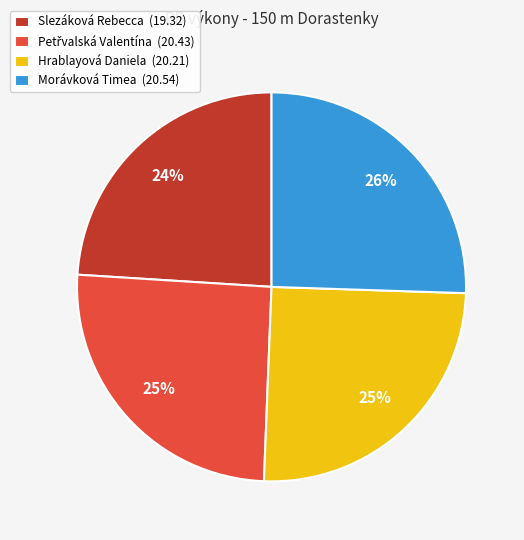

To the nearest percent, what is the average slice percentage?

25%